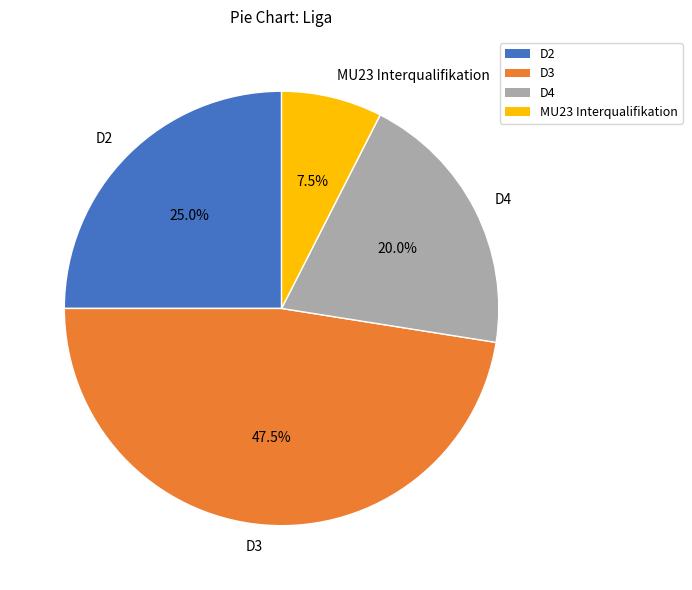

To the nearest percent, what percentage of the pie is D2?

25%